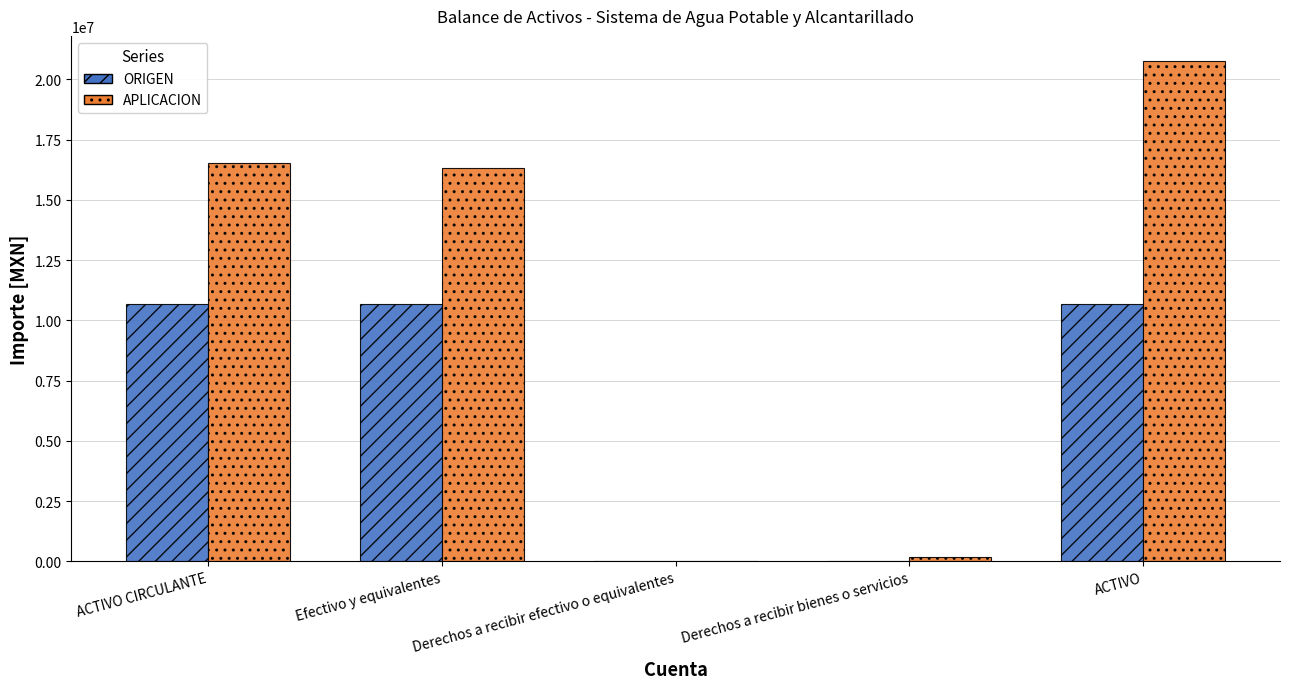

At which category is the sum across all series the highest?

ACTIVO